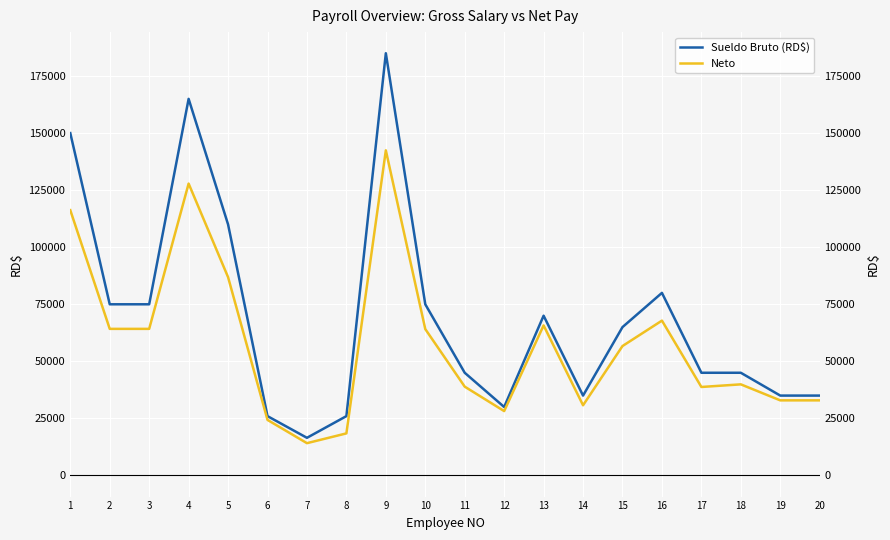

Rank the series at 8 from lowest to highest value.

Neto, Sueldo Bruto (RD$)